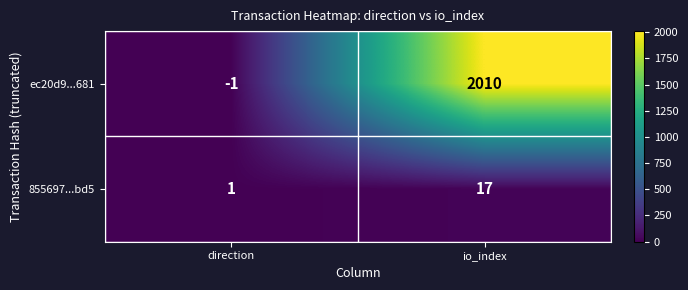

At how many categories does at least one series exceed 942?

1